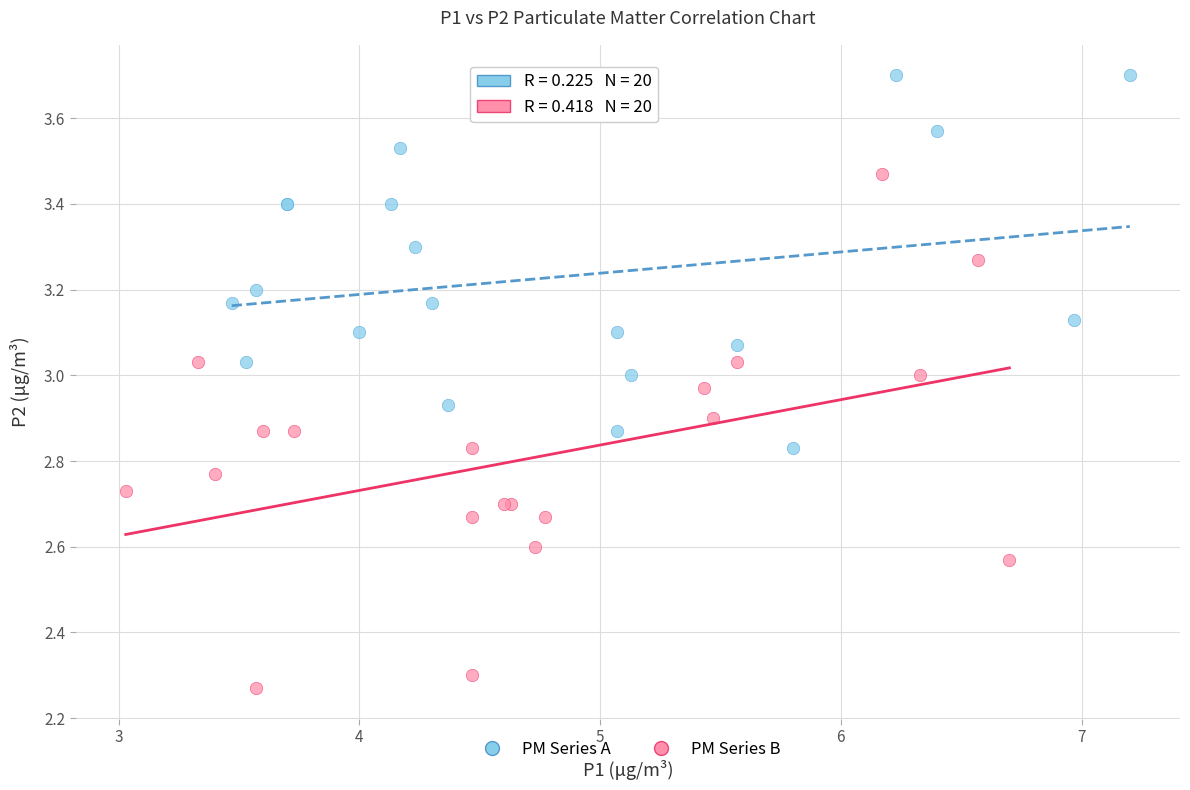

Which series reaches the maximum Y coordinate?

PM Series A